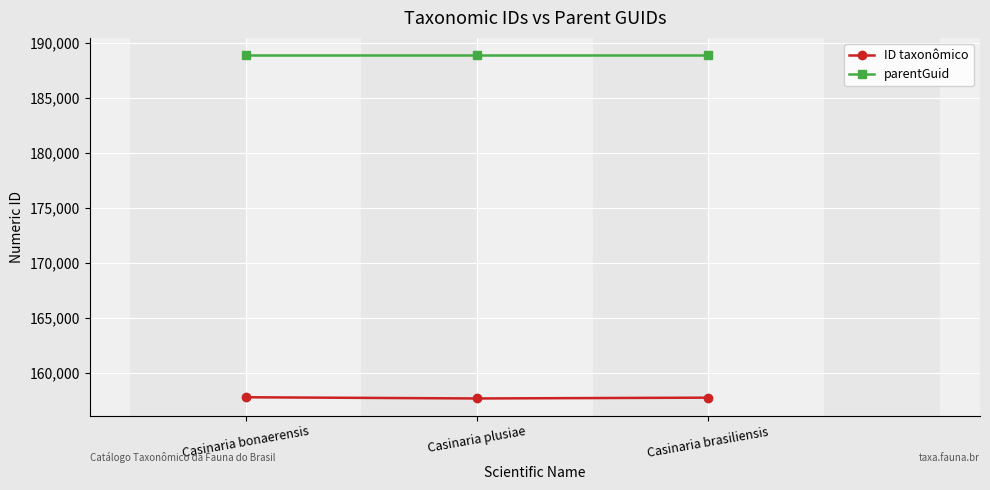

At how many categories does at least one series exceed 185701?

3